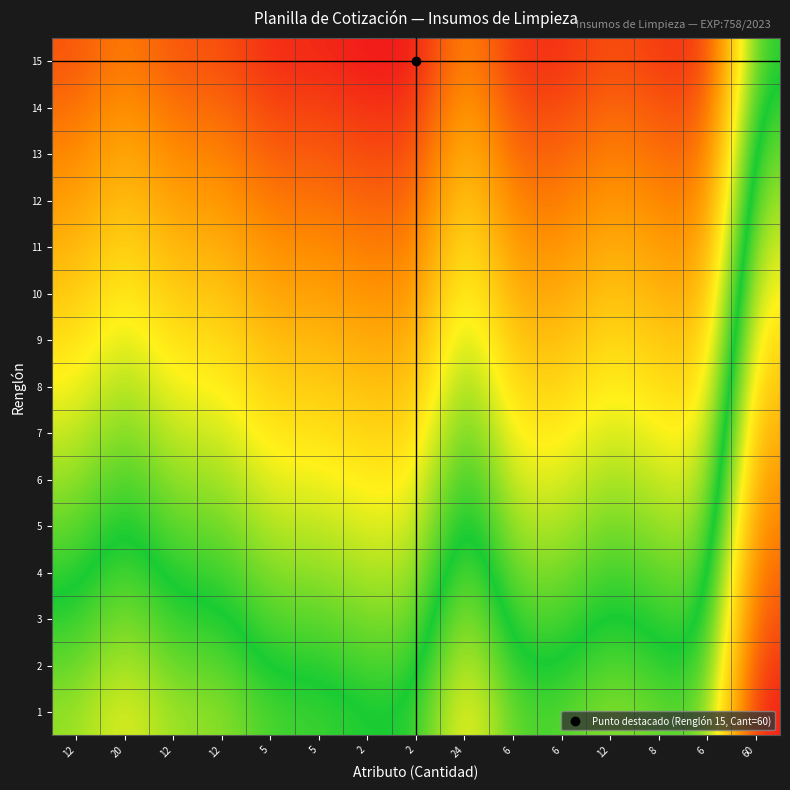

Reading right to left, extract all data points from this chart.

1: 60=-1.0	6=-0.1	8=-0.1	12=-0.2	6=-0.1	6=-0.1	24=-0.4	2=0.0	2=0.0	5=-0.1	5=-0.1	12=-0.2	12=-0.2	20=-0.3	12=-0.2
2: 60=-0.9	6=0.0	8=-0.0	12=-0.1	6=0.0	6=0.0	24=-0.3	2=0.1	2=0.1	5=0.0	5=0.0	12=-0.1	12=-0.1	20=-0.2	12=-0.1
3: 60=-0.9	6=0.1	8=0.0	12=-0.0	6=0.1	6=0.1	24=-0.2	2=0.1	2=0.1	5=0.1	5=0.1	12=-0.0	12=-0.0	20=-0.2	12=-0.0
4: 60=-0.8	6=0.1	8=0.1	12=0.0	6=0.1	6=0.1	24=-0.2	2=0.2	2=0.2	5=0.2	5=0.2	12=0.0	12=0.0	20=-0.1	12=0.0
5: 60=-0.7	6=0.2	8=0.2	12=0.1	6=0.2	6=0.2	24=-0.1	2=0.3	2=0.3	5=0.2	5=0.2	12=0.1	12=0.1	20=-0.0	12=0.1
6: 60=-0.6	6=0.3	8=0.3	12=0.2	6=0.3	6=0.3	24=-0.0	2=0.4	2=0.4	5=0.3	5=0.3	12=0.2	12=0.2	20=0.0	12=0.2
7: 60=-0.6	6=0.4	8=0.3	12=0.3	6=0.4	6=0.4	24=0.0	2=0.4	2=0.4	5=0.4	5=0.4	12=0.3	12=0.3	20=0.1	12=0.3
8: 60=-0.5	6=0.4	8=0.4	12=0.3	6=0.4	6=0.4	24=0.1	2=0.5	2=0.5	5=0.4	5=0.4	12=0.3	12=0.3	20=0.2	12=0.3
9: 60=-0.4	6=0.5	8=0.5	12=0.4	6=0.5	6=0.5	24=0.2	2=0.6	2=0.6	5=0.5	5=0.5	12=0.4	12=0.4	20=0.3	12=0.4
10: 60=-0.4	6=0.6	8=0.5	12=0.5	6=0.6	6=0.6	24=0.3	2=0.6	2=0.6	5=0.6	5=0.6	12=0.5	12=0.5	20=0.3	12=0.5
11: 60=-0.3	6=0.6	8=0.6	12=0.5	6=0.6	6=0.6	24=0.3	2=0.7	2=0.7	5=0.7	5=0.7	12=0.5	12=0.5	20=0.4	12=0.5
12: 60=-0.2	6=0.7	8=0.7	12=0.6	6=0.7	6=0.7	24=0.4	2=0.8	2=0.8	5=0.7	5=0.7	12=0.6	12=0.6	20=0.5	12=0.6
13: 60=-0.1	6=0.8	8=0.8	12=0.7	6=0.8	6=0.8	24=0.5	2=0.9	2=0.9	5=0.8	5=0.8	12=0.7	12=0.7	20=0.5	12=0.7
14: 60=-0.1	6=0.9	8=0.8	12=0.8	6=0.9	6=0.9	24=0.5	2=0.9	2=0.9	5=0.9	5=0.9	12=0.8	12=0.8	20=0.6	12=0.8
15: 60=-0.0	6=0.9	8=0.9	12=0.8	6=0.9	6=0.9	24=0.6	2=1.0	2=1.0	5=0.9	5=0.9	12=0.8	12=0.8	20=0.7	12=0.8